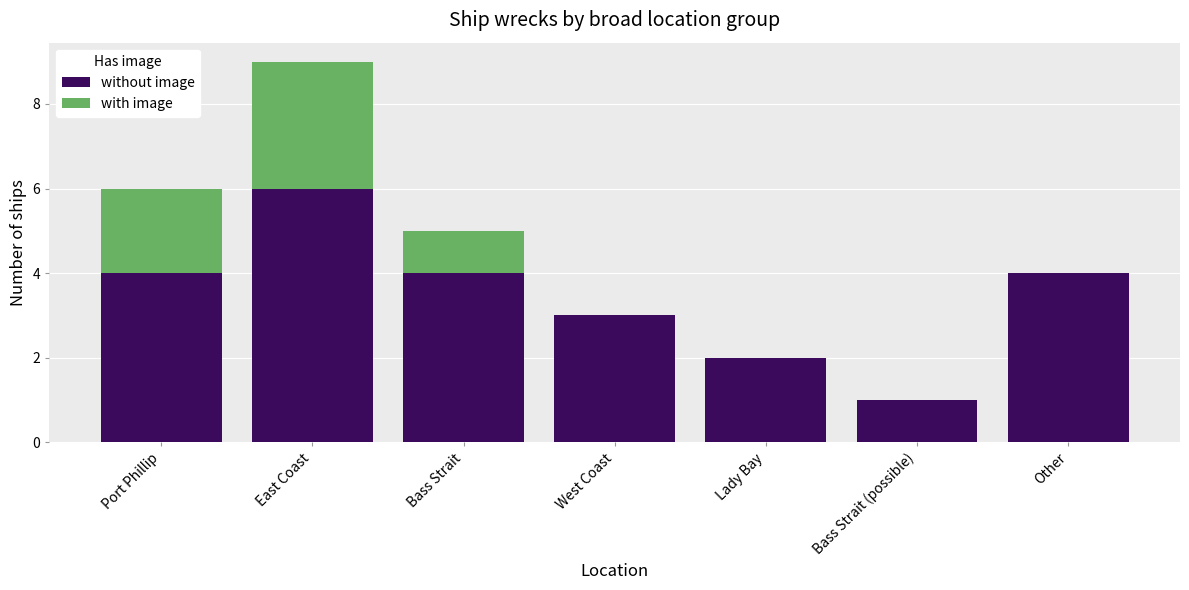

What is the total value across all series at Other?

4